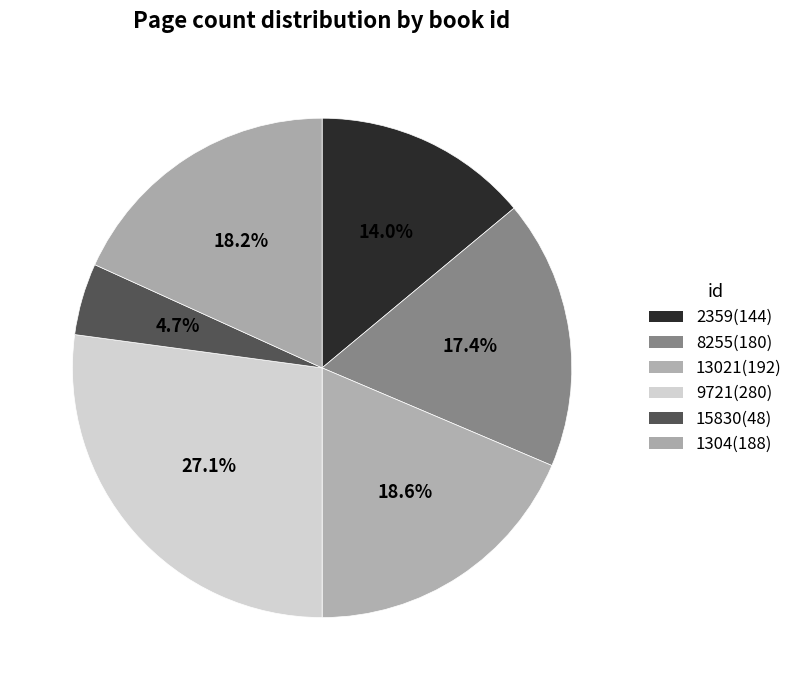

Approximately how many times larger is the value at 8255 compared to 9721?

0.6